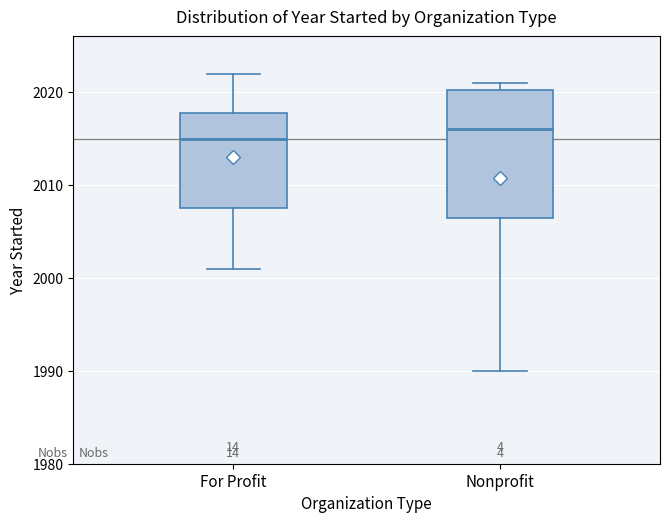

Reading left to right, read every box against the y-axis: the position of its median line, the range the box covers, and the ends of its whiskers. The values are not printed on the chart, so give them approximately, as read against the axis.

For Profit: median 2015, box 2008 to 2018, whiskers 2001 to 2022
Nonprofit: median 2016, box 2007 to 2020, whiskers 1990 to 2021